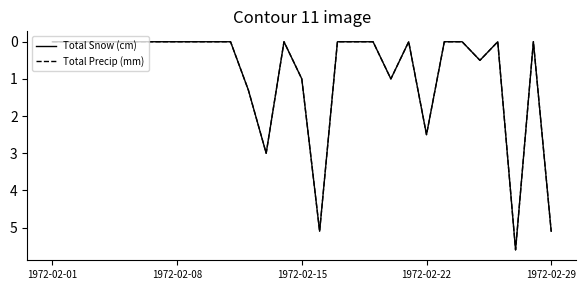

What is the sum of all Total Snow (cm) values?

25.1